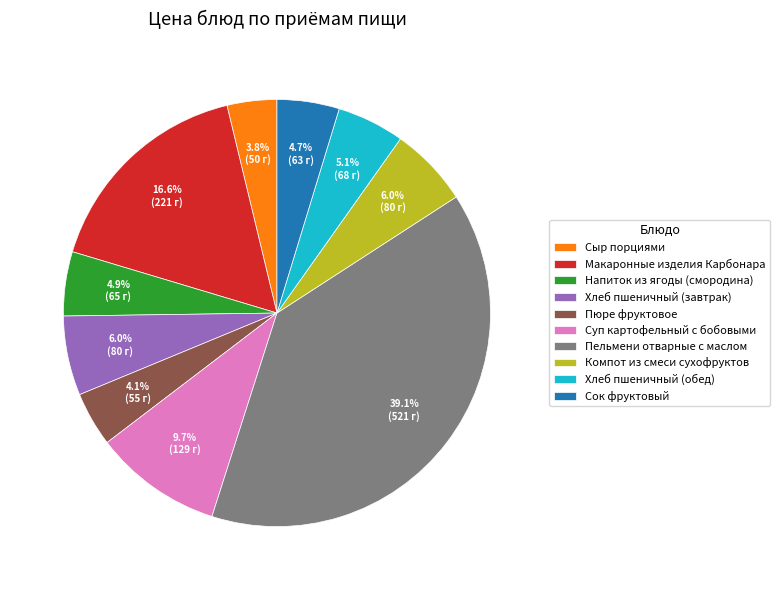

What is the largest slice in the pie chart?

Пельмени отварные с маслом